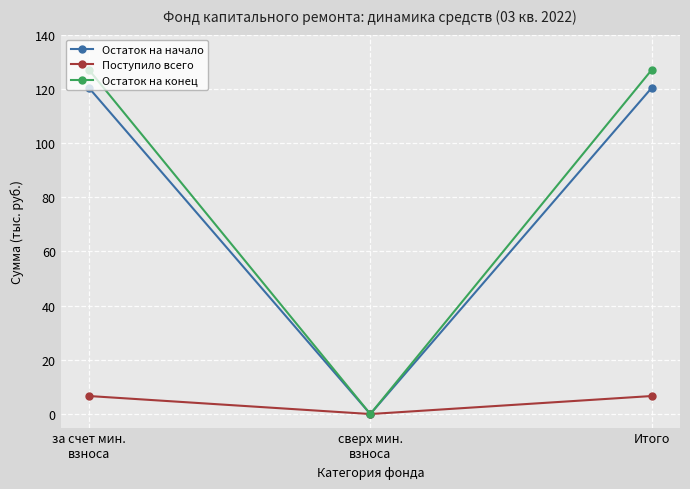

What position from the left is сверх мин.
взноса?

2